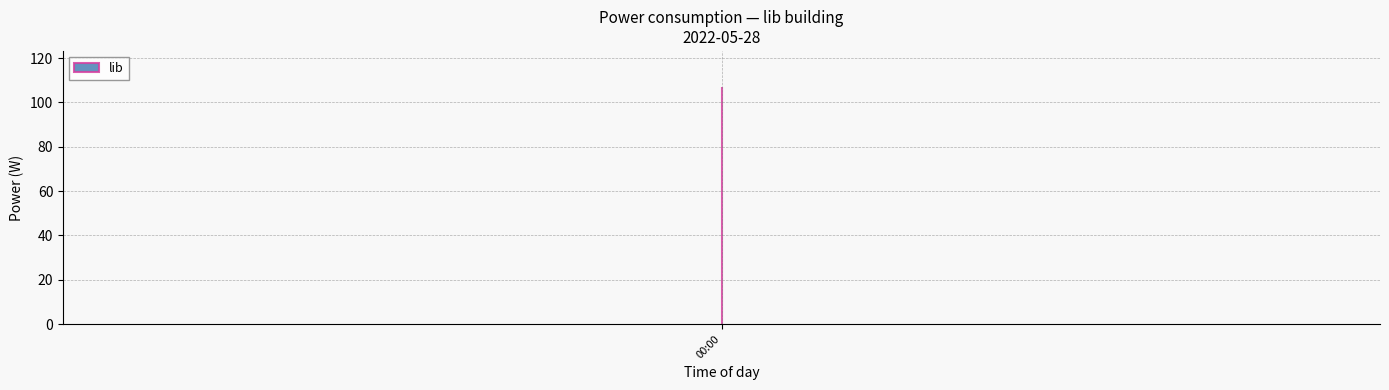

What is the difference between the maximum and minimum values?

7.4